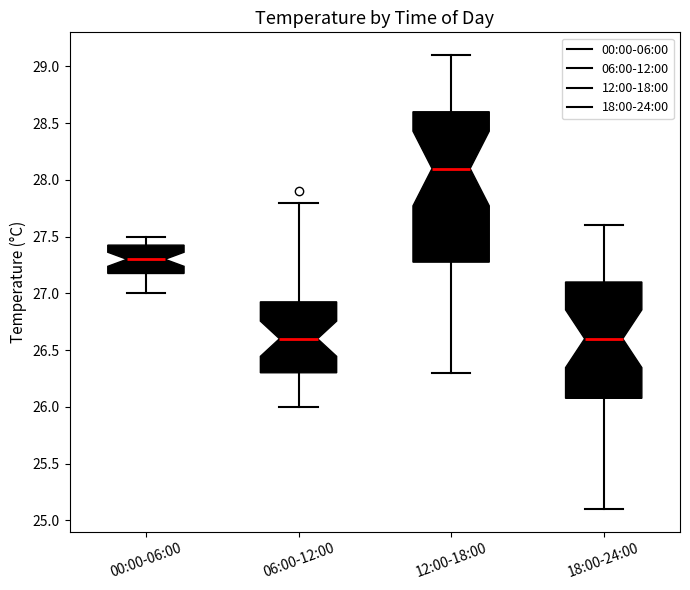

Reading left to right, read every box against the y-axis: the position of its median line, the range the box covers, and the ends of its whiskers. The values are not printed on the chart, so give them approximately, as read against the axis.

00:00-06:00: median 27.30, box 27.20 to 27.45, whiskers 27.00 to 27.50
06:00-12:00: median 26.60, box 26.30 to 26.95, whiskers 26.00 to 27.80
12:00-18:00: median 28.10, box 27.30 to 28.60, whiskers 26.30 to 29.10
18:00-24:00: median 26.60, box 26.10 to 27.10, whiskers 25.10 to 27.60